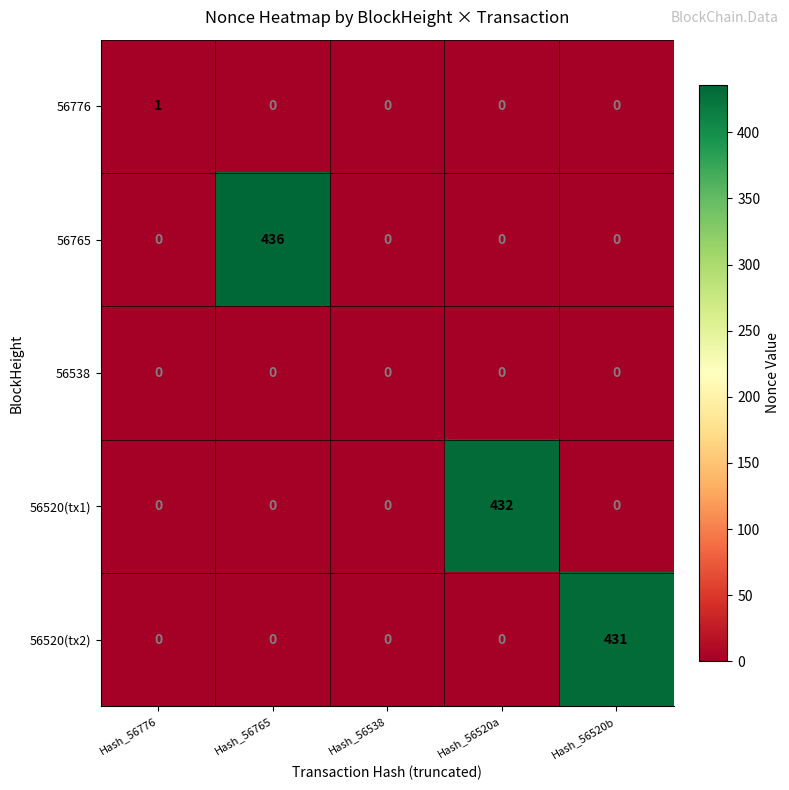

Between Hash_56765 and Hash_56520a, which series saw the biggest shift?

56765